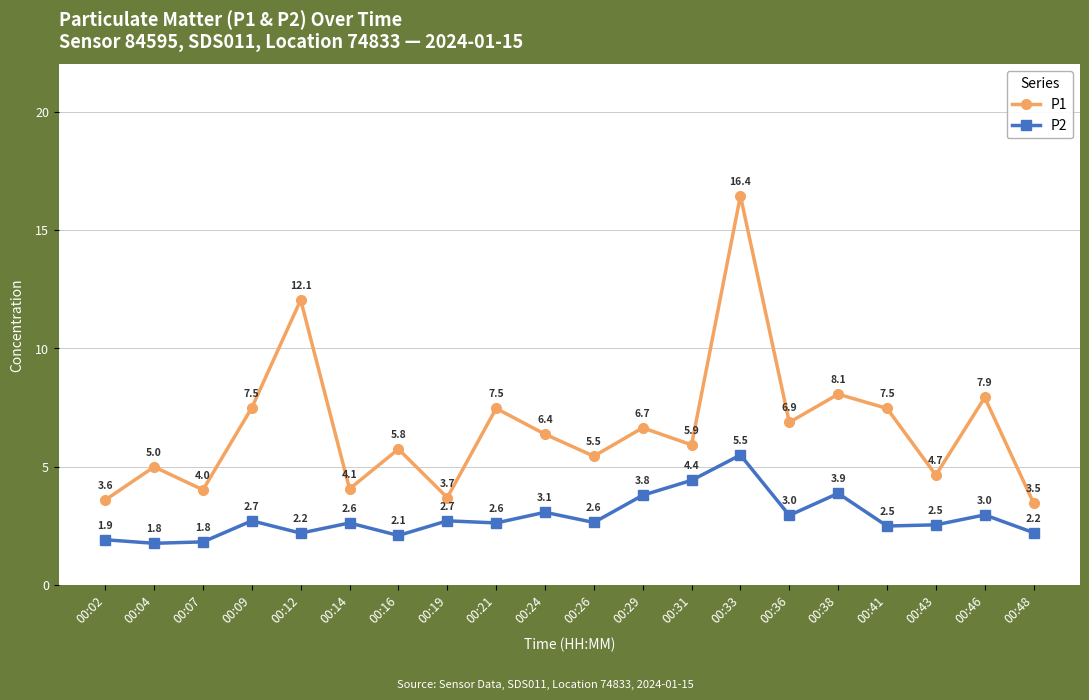

Is the value of P1 at 00:43 greater than the value of P2 at 00:36?

Yes